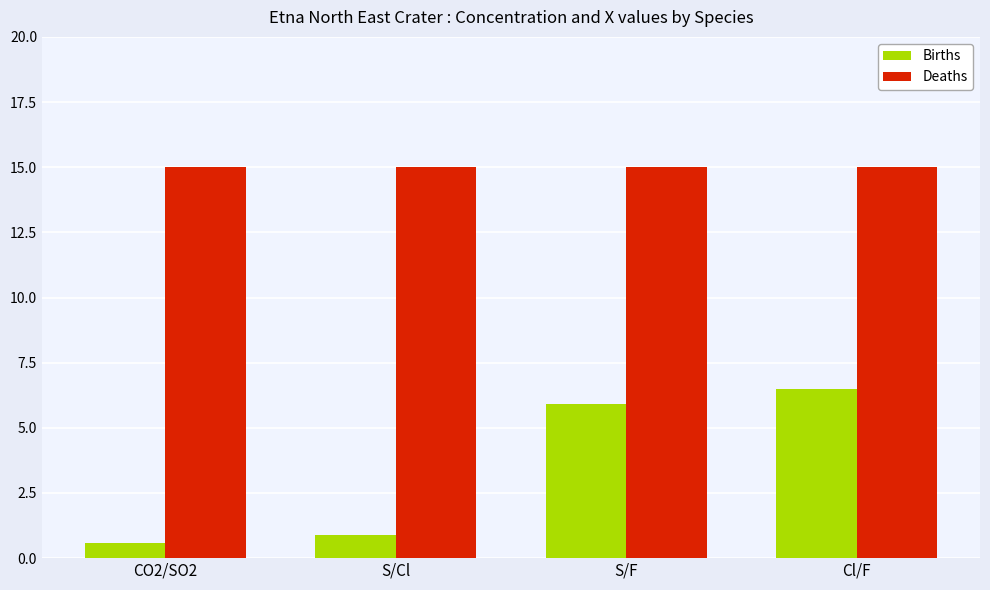

What is the label of the 3rd bar from the left?

S/F